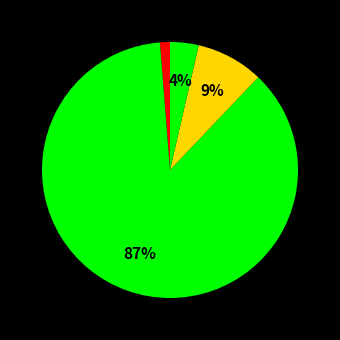

How many segments does this pie chart have?

4